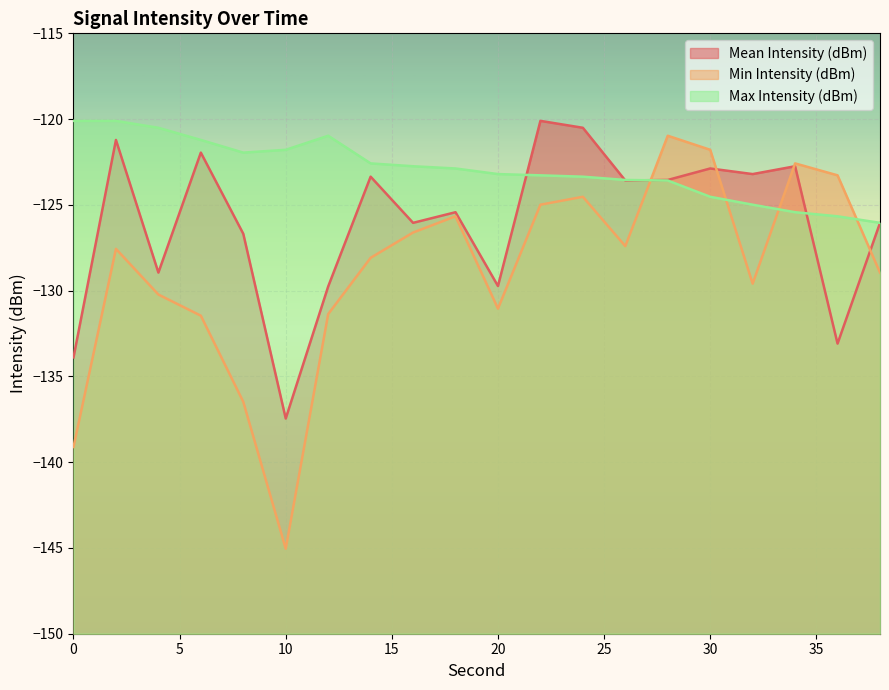

List the labels in order of Max Intensity (dBm) value, smallest first.

38, 36, 34, 32, 30, 28, 26, 24, 22, 20, 18, 16, 14, 8, 10, 6, 12, 4, 2, 0